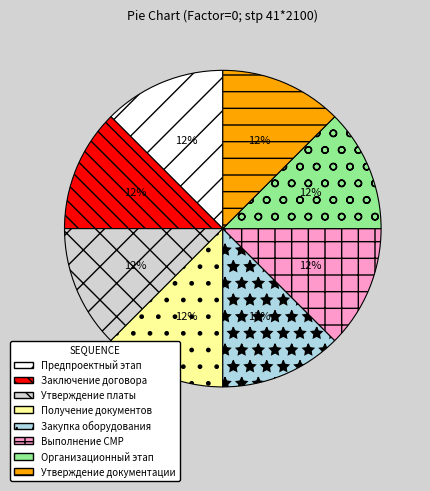

True or false: Утверждение документации accounts for 19% of the total.

False